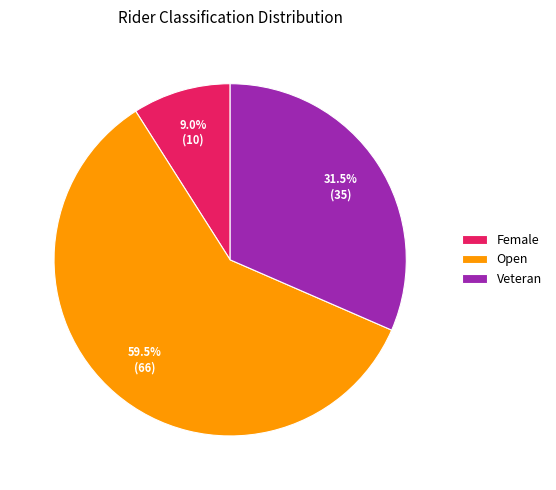

Which slice is the largest?

Open